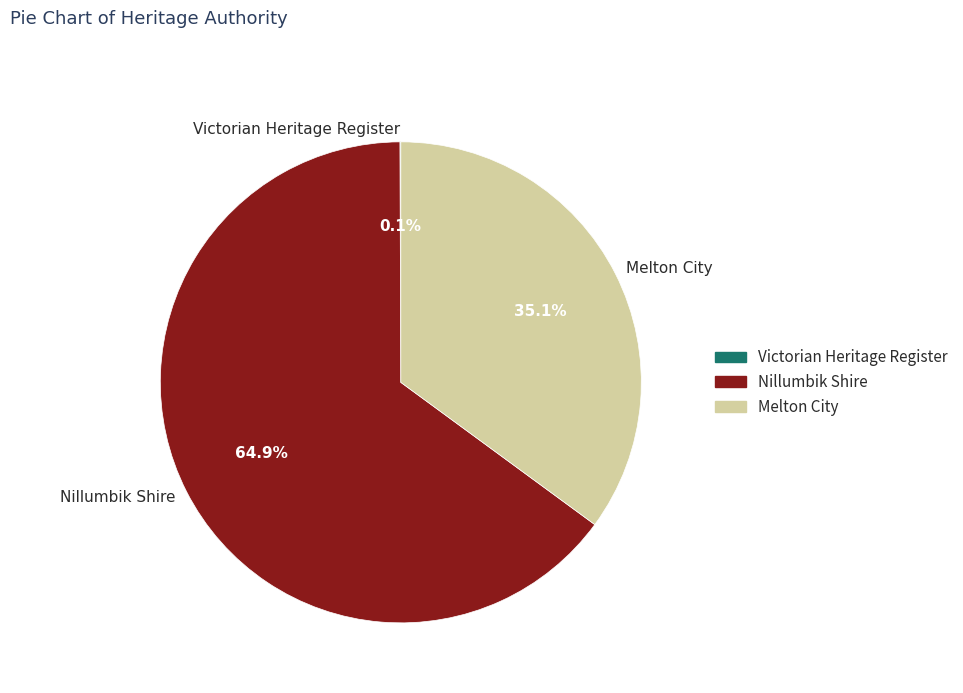

Approximately how many times larger is the value at Melton City compared to Nillumbik Shire?

0.5